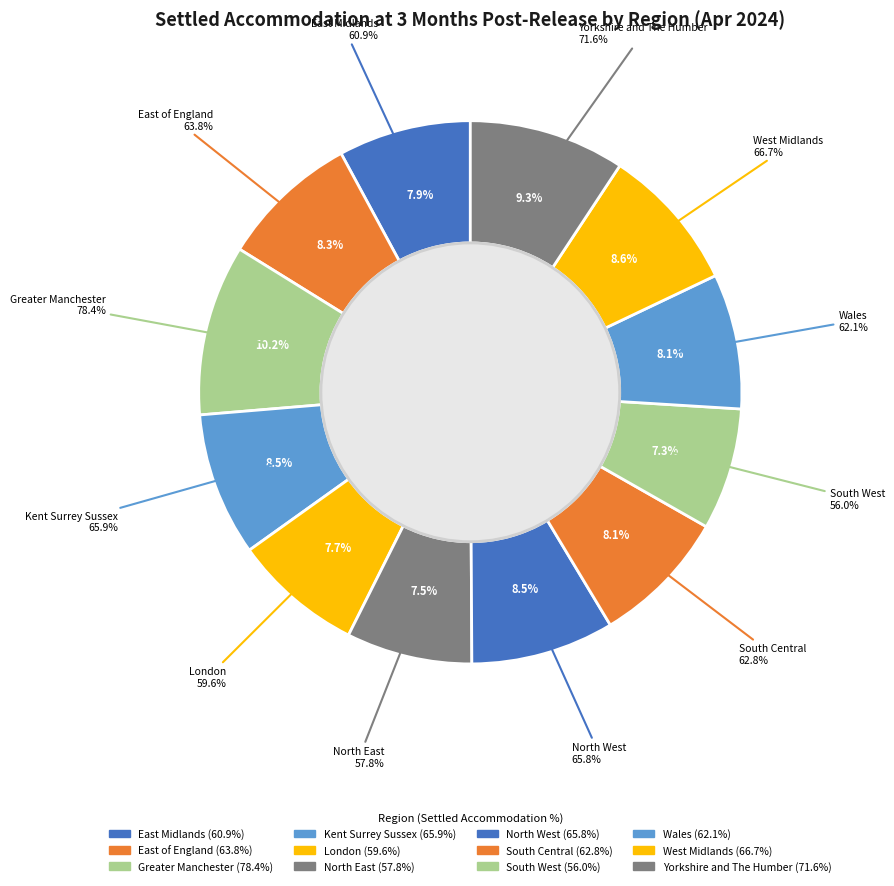

Which slice is the largest?

Greater Manchester